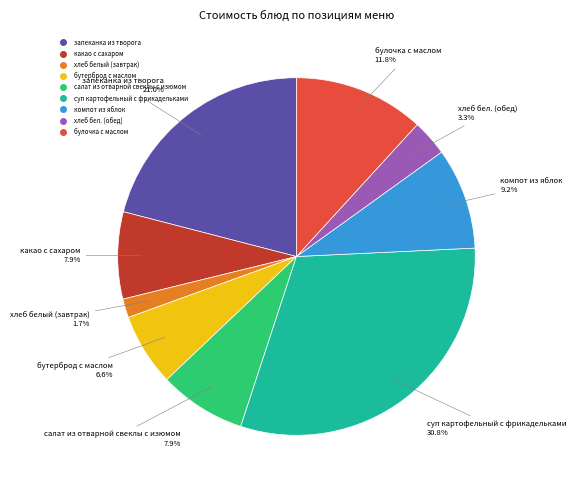

Does булочка с маслом account for over 50% of the chart?

No